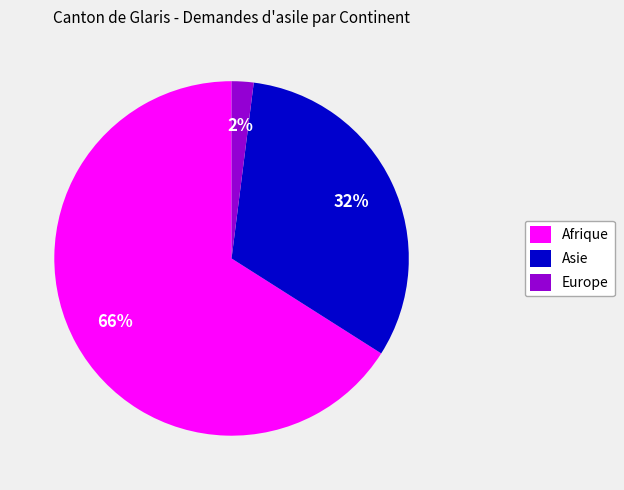

How many slices are in this pie chart?

3